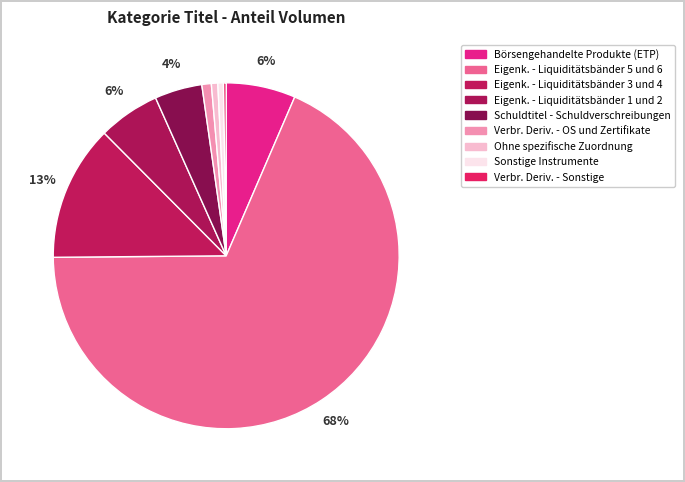

Count the number of slices in the pie.

9